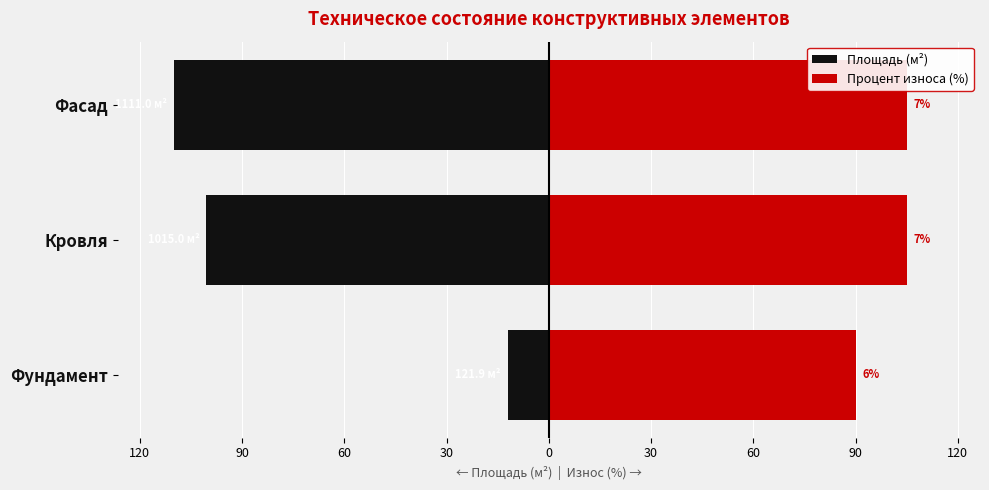

At 120, list the series in order from largest to smallest.

Процент износа (%), Площадь (м²)